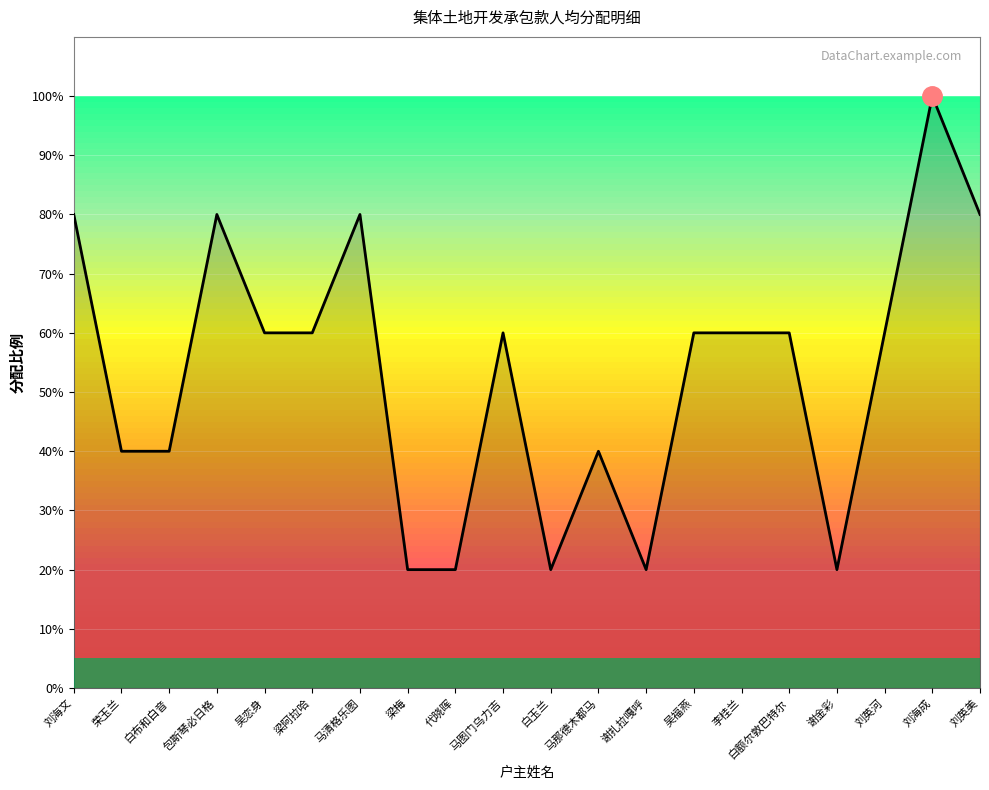

Reading left to right, extract all data points from this chart.

80	40	40	80	60	60	80	20	20	60	20	40	20	60	60	60	20	60	100	80